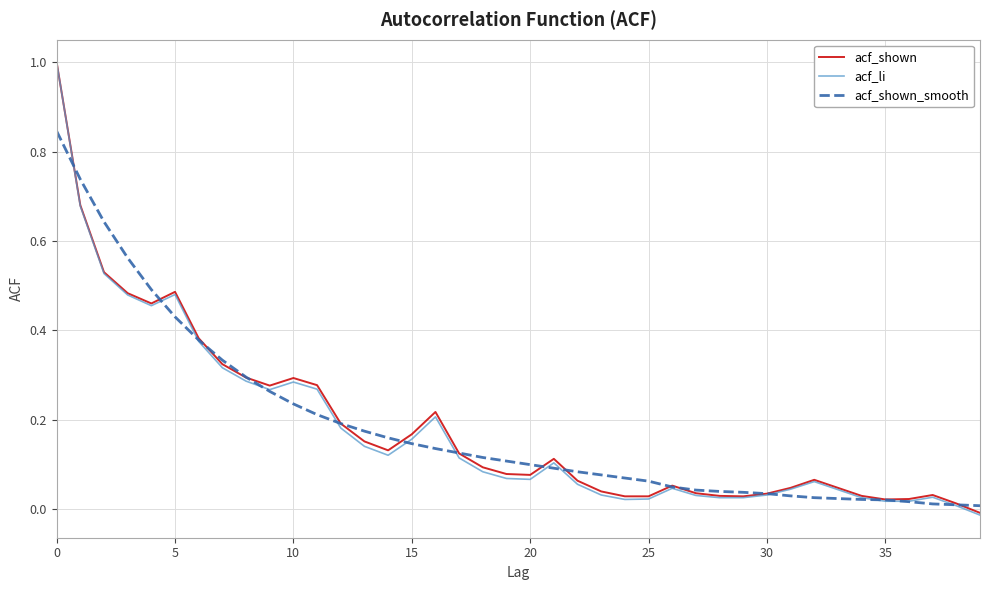

Which series has the largest range (max minus min)?

acf_li